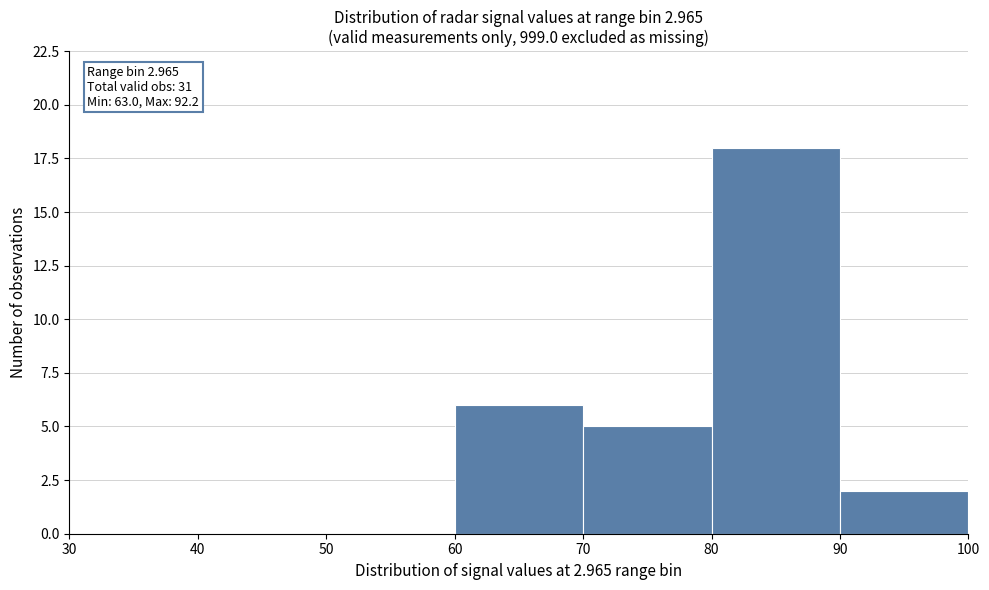

Over which range of the x-axis is the bar tallest?

80 to 90